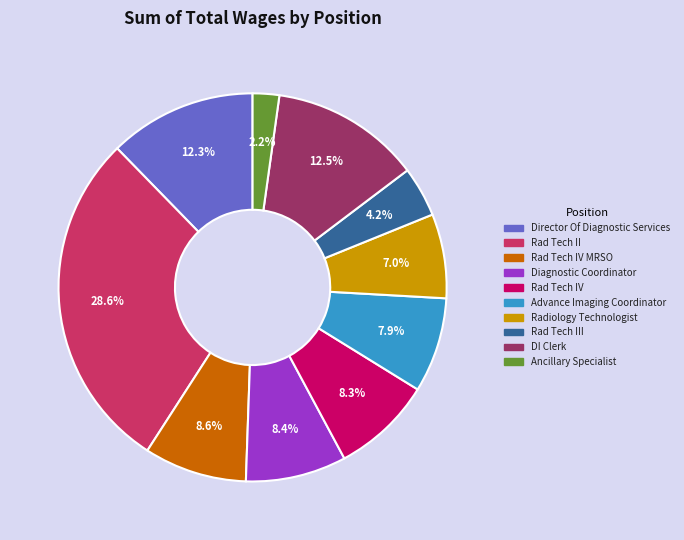

Which category has the smallest portion of the pie?

Ancillary Specialist